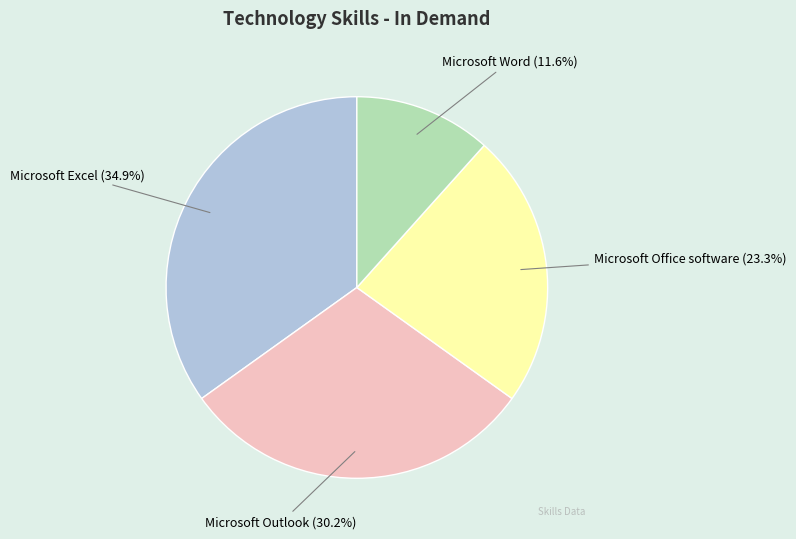

To the nearest percent, what portion does Microsoft Outlook represent?

30%